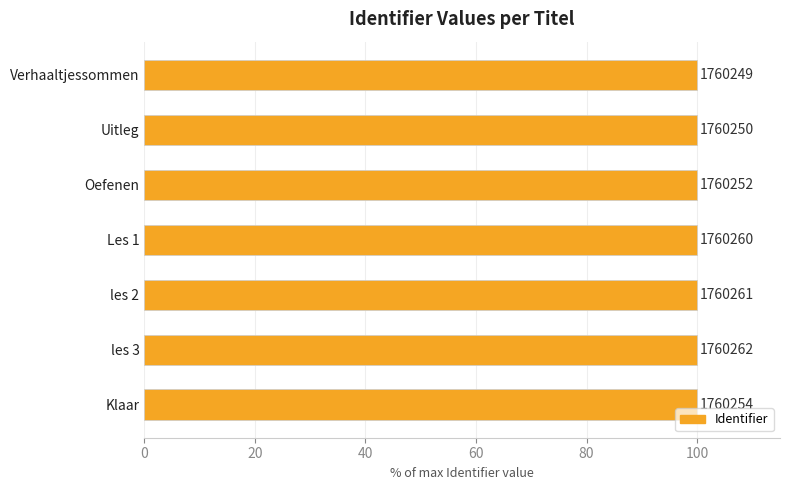

What is the maximum value shown in the chart?

100.0